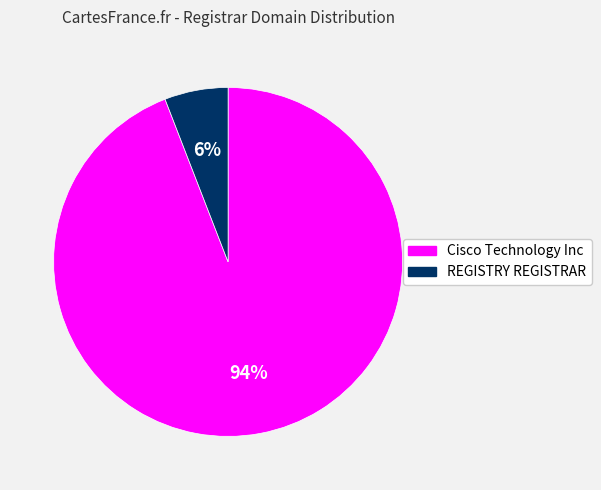

Combined, do REGISTRY REGISTRAR and Cisco Technology Inc account for over 50%?

Yes